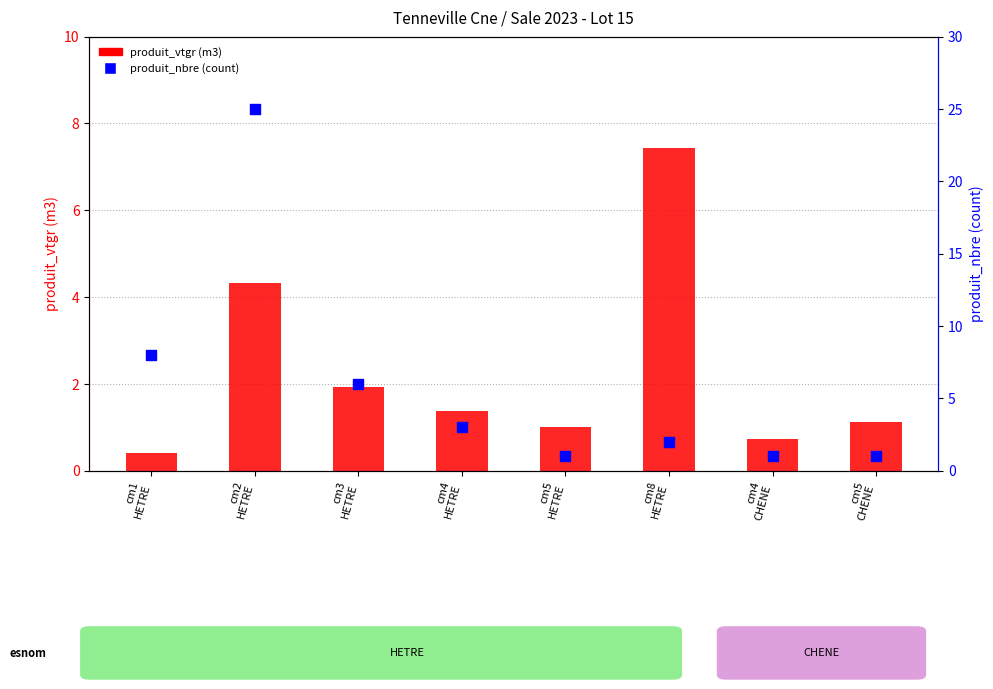

Which series has the widest spread of Y values?

produit_nbre